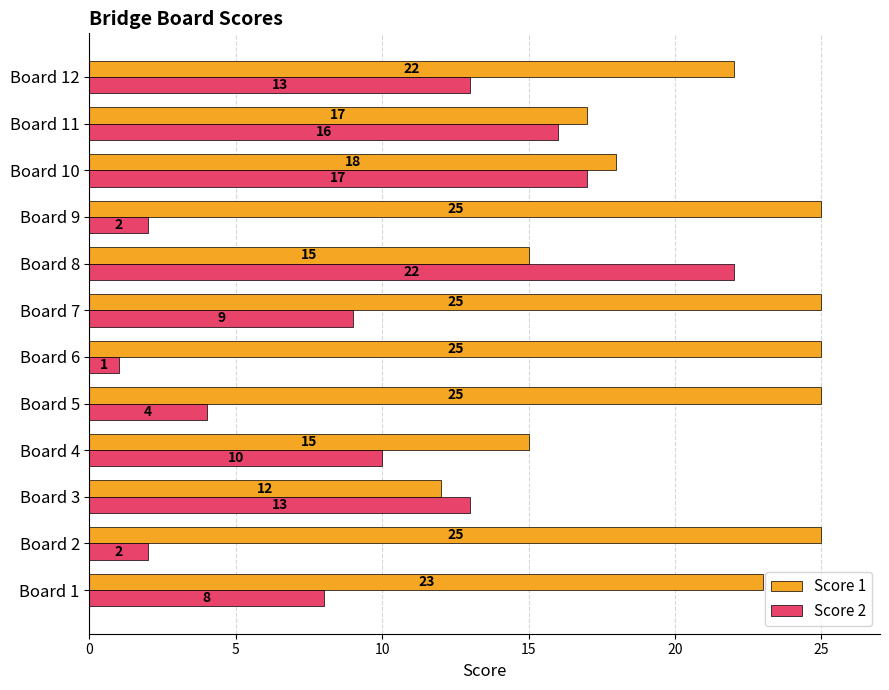

At which category is the sum across all series the highest?

Board 8